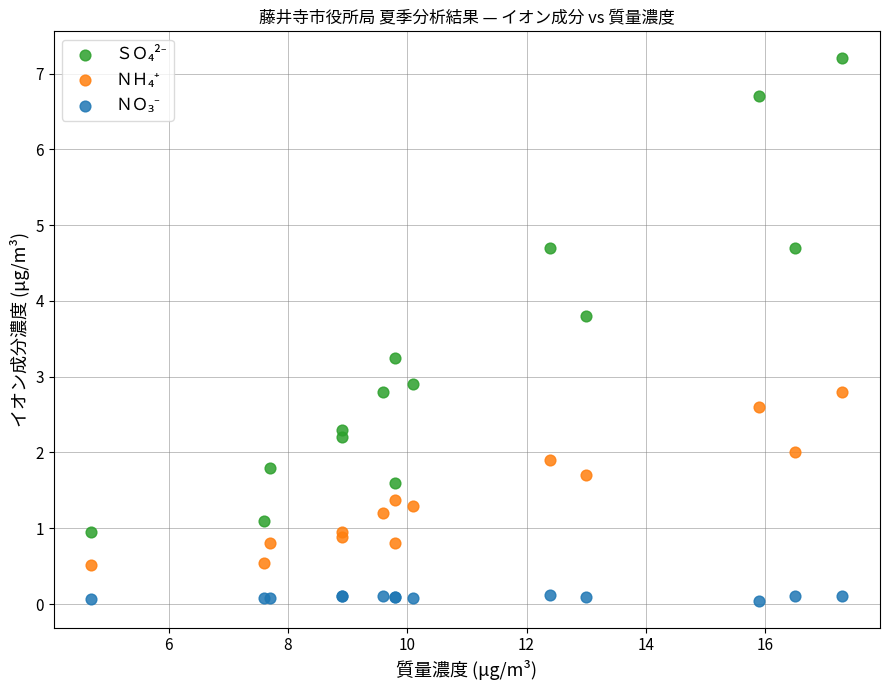

Across all series, what Y value is closest to 3?

2.9